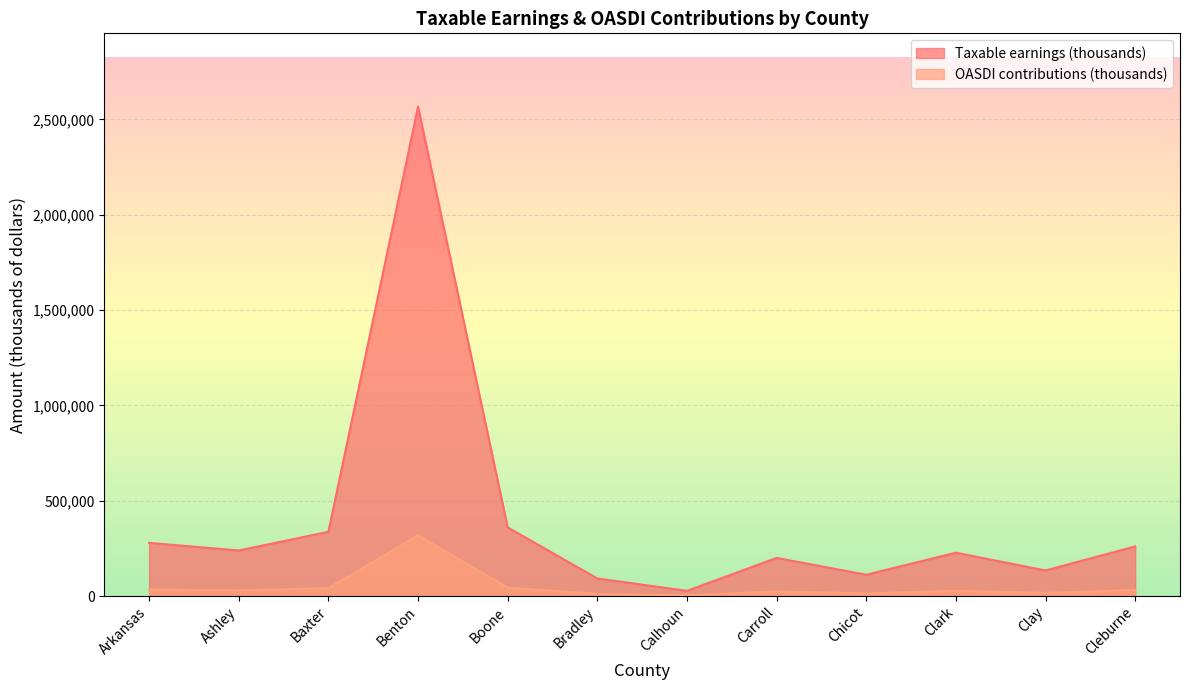

At which category does Taxable earnings (thousands) reach its first local valley?

Ashley